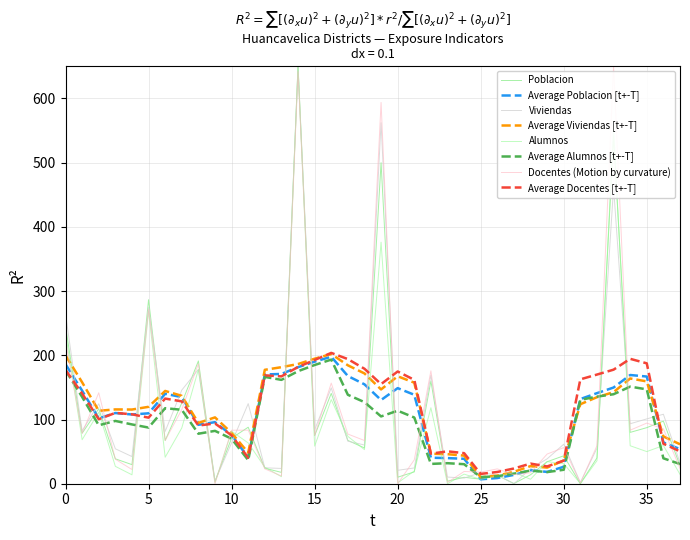

Does the chart display data point markers on the line(s)?

No